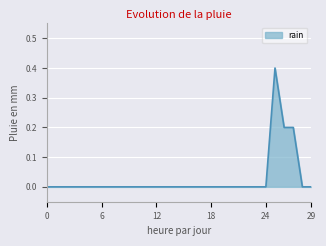

What is the difference between the maximum and minimum values?

0.4